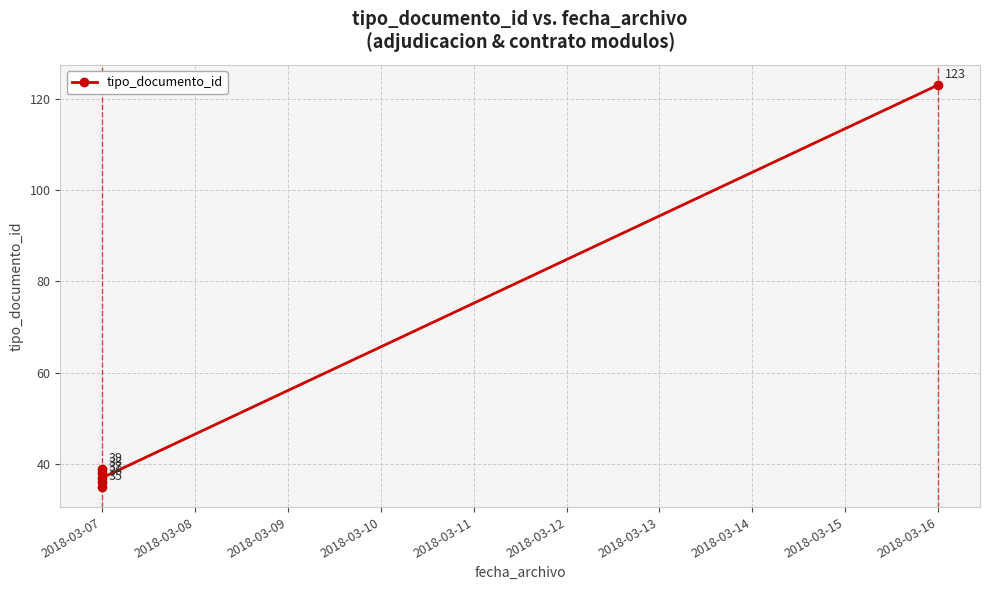

What is the sum of all values?

308